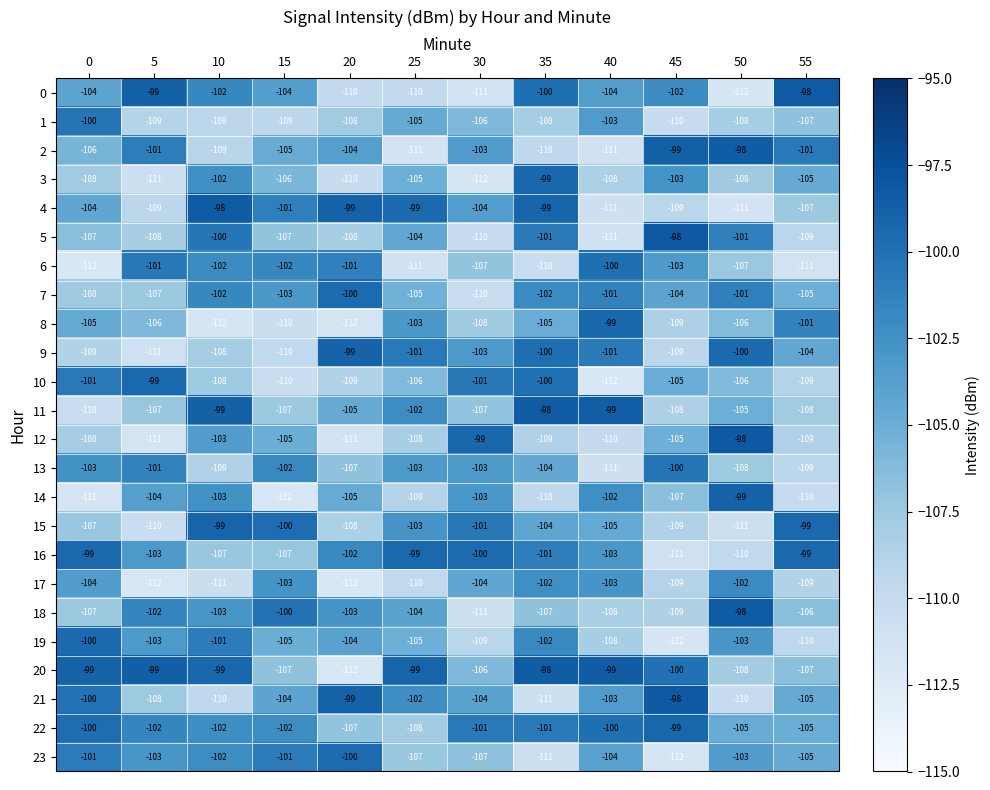

Which series has the largest total across all categories?

22